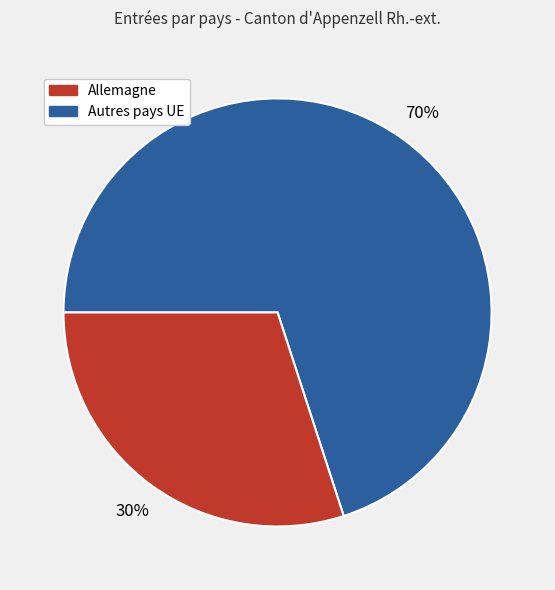

Is there any slice that represents more than half of the pie?

Yes